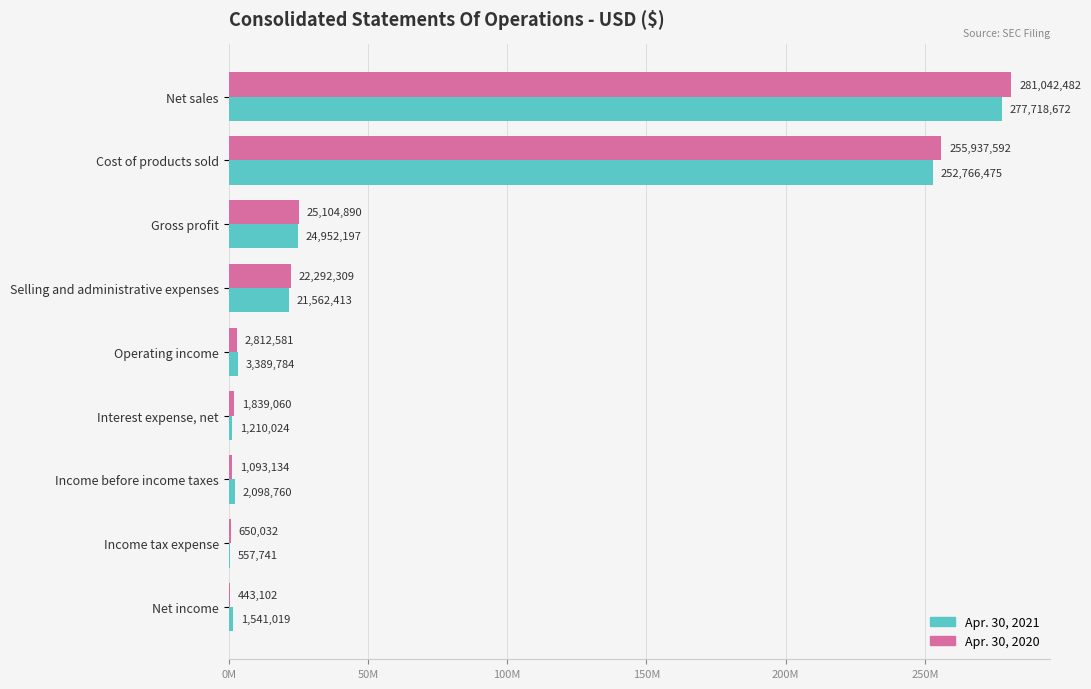

What is the minimum value shown in the chart?

443102